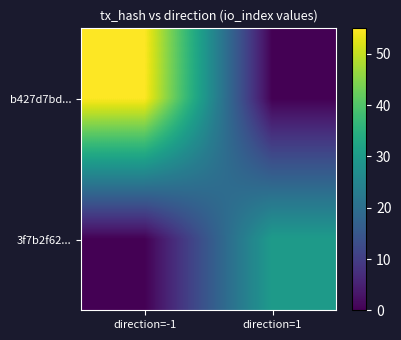

Which series has the largest total across all categories?

b427d7bd...